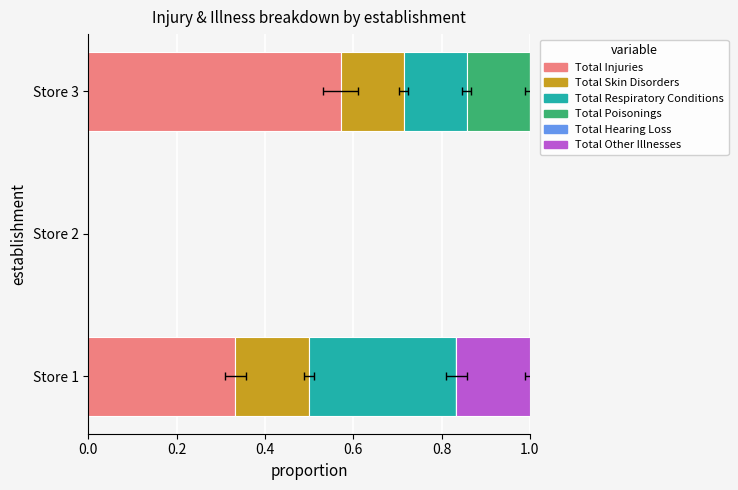

Is the value of total_respiratory_conditions at Store 1 greater than the value of total_skin_disorders at Store 2?

Yes